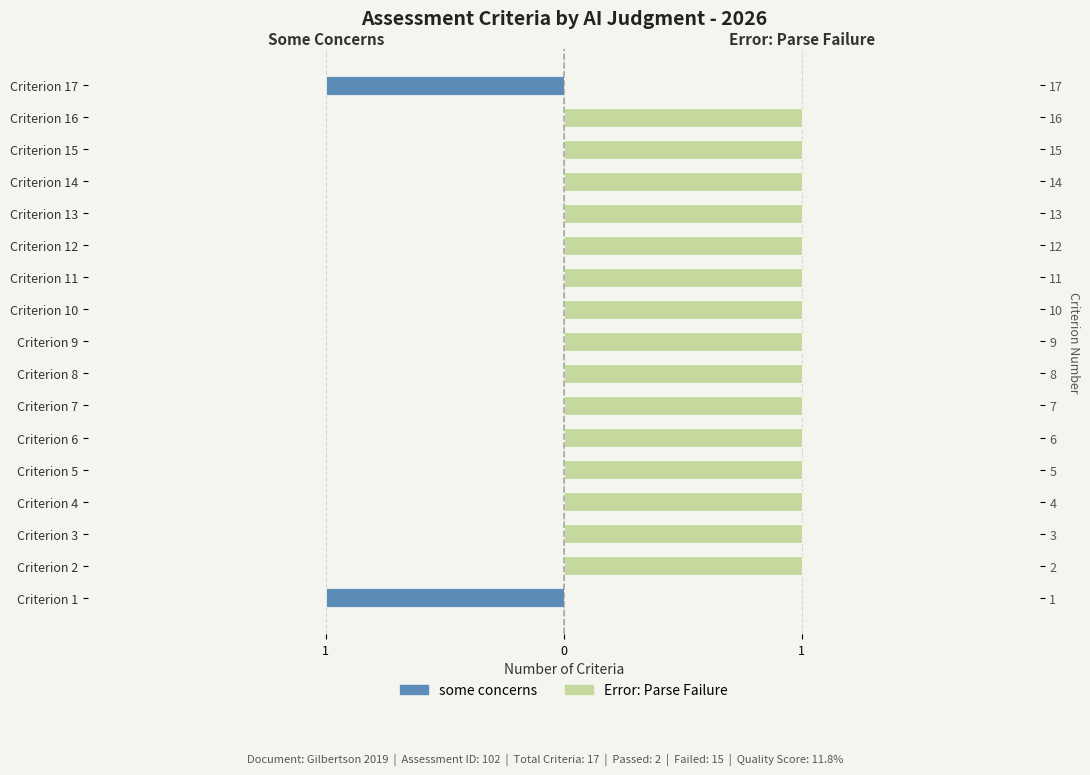

Count the number of categories in the chart.

17